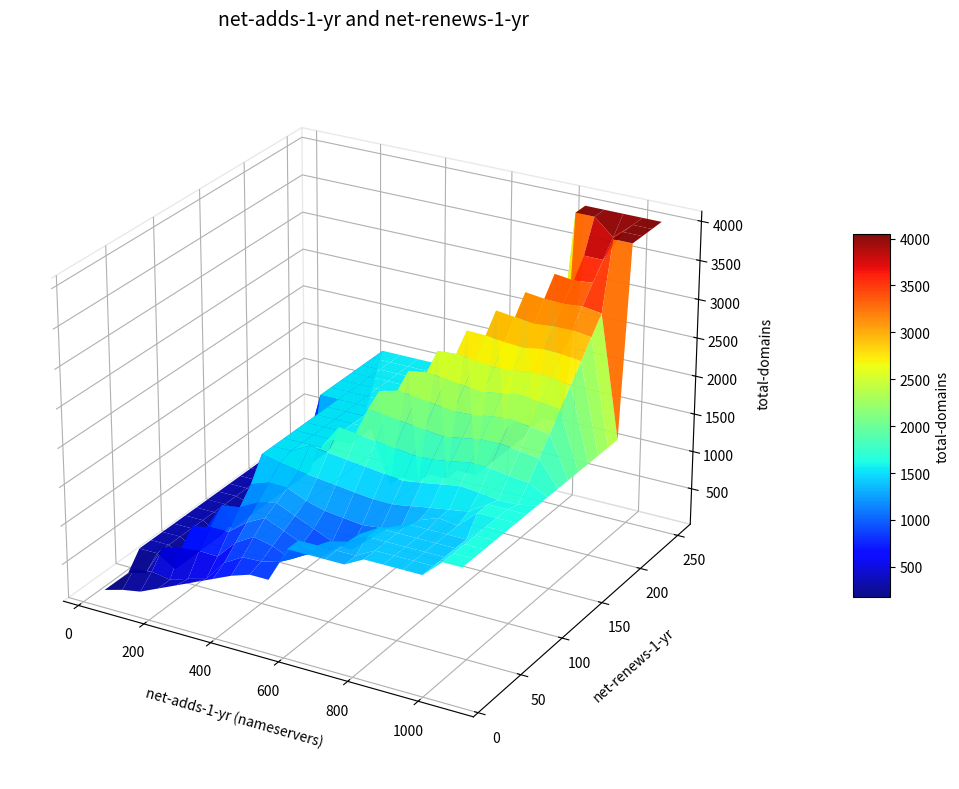

Is it true that Wild West Domains, LLC equals 77 at net_renews_1_yr?

False